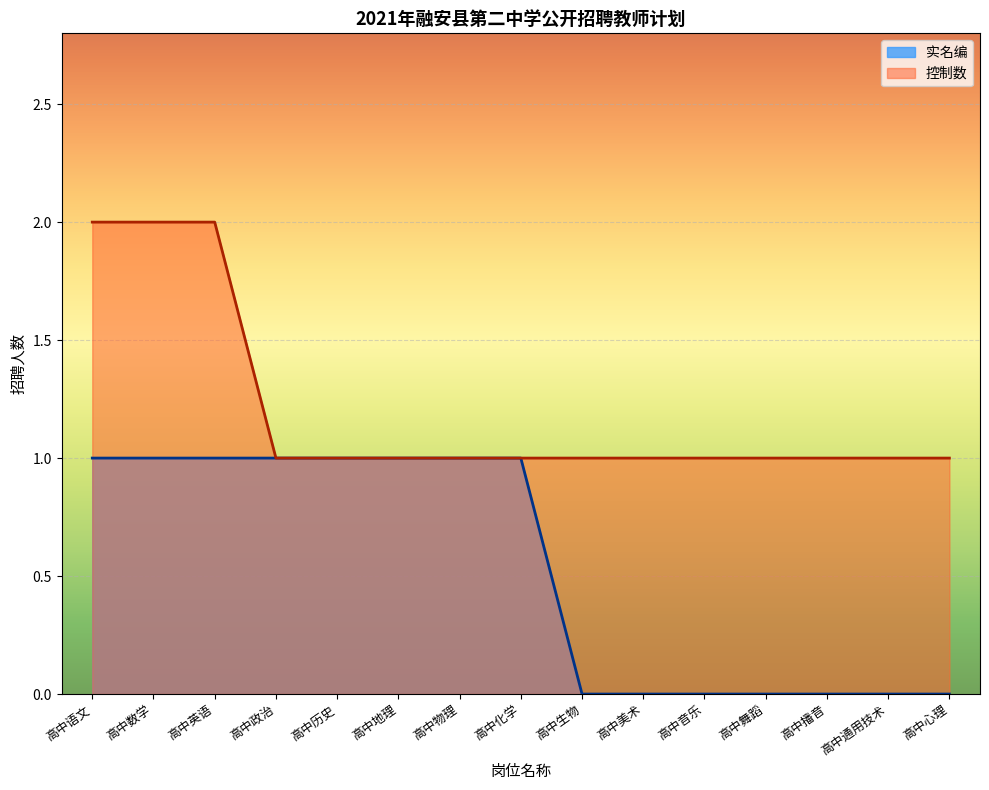

True or false: 控制数_line has more than 2 points higher than both neighbors.

False